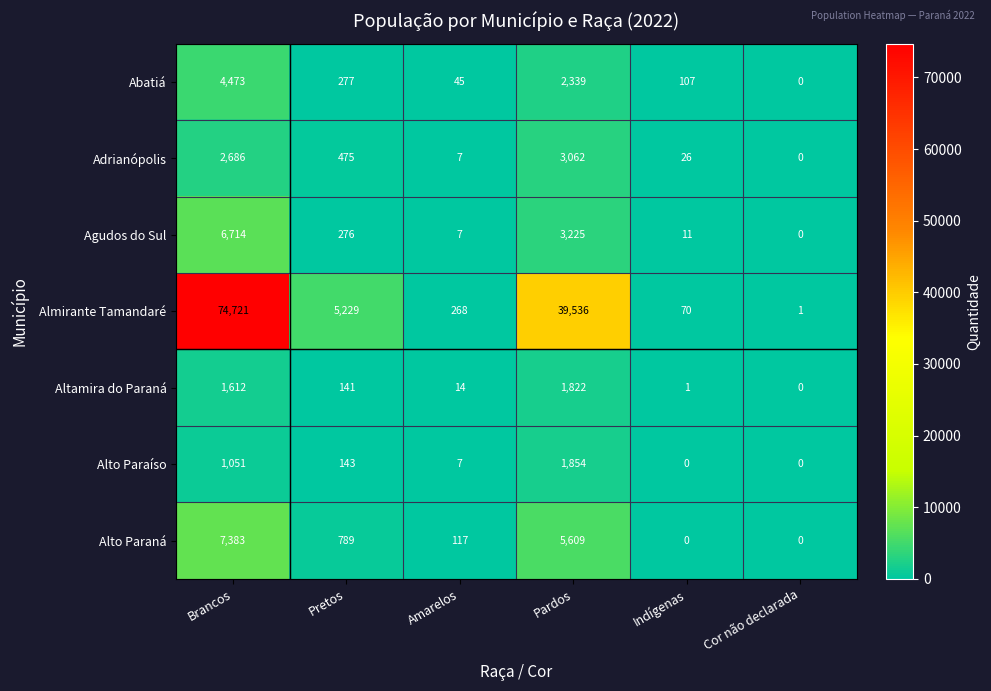

The value of Altamira do Paraná at Cor não declarada is -562. True or false?

False